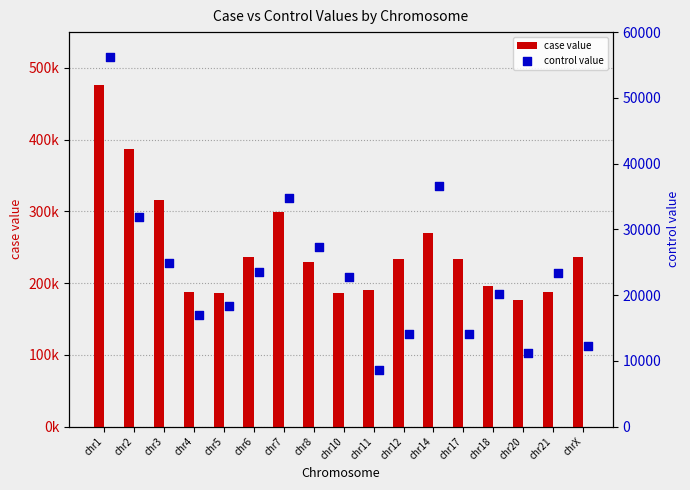

Which series reaches the minimum Y coordinate?

control value